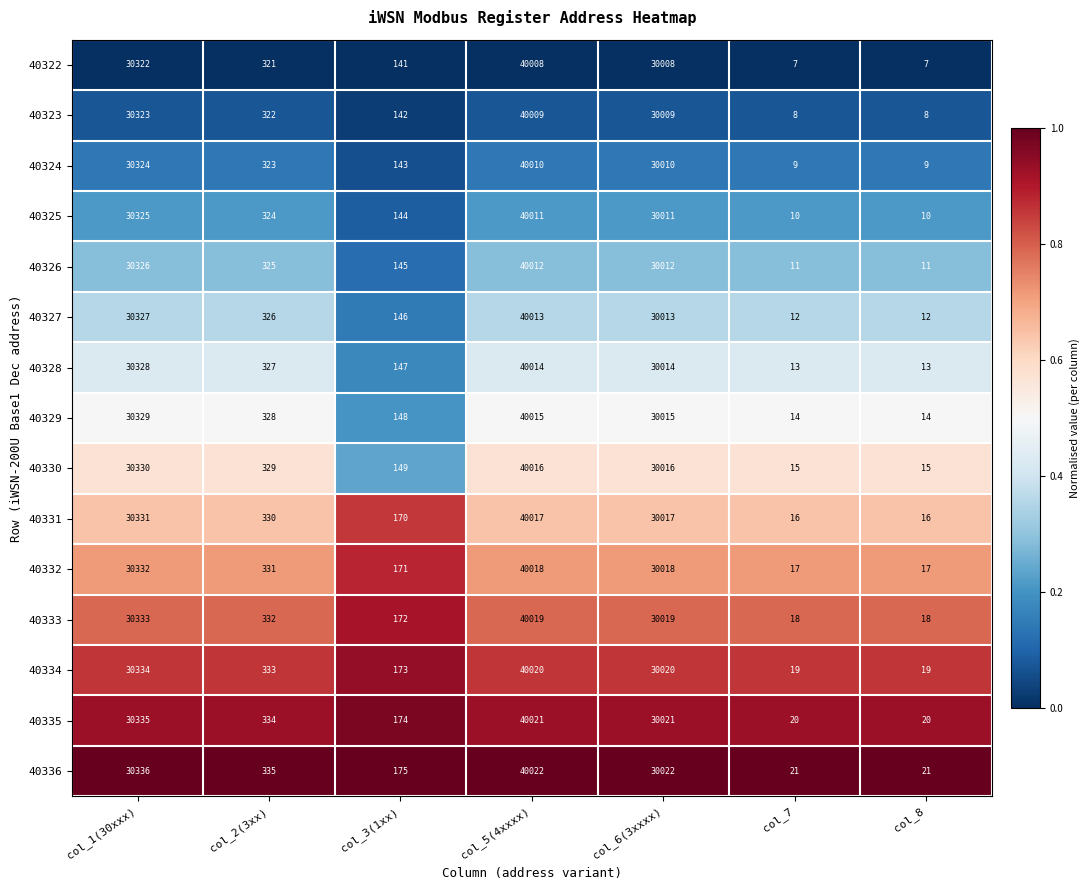

What is the maximum value shown in the chart?

40022